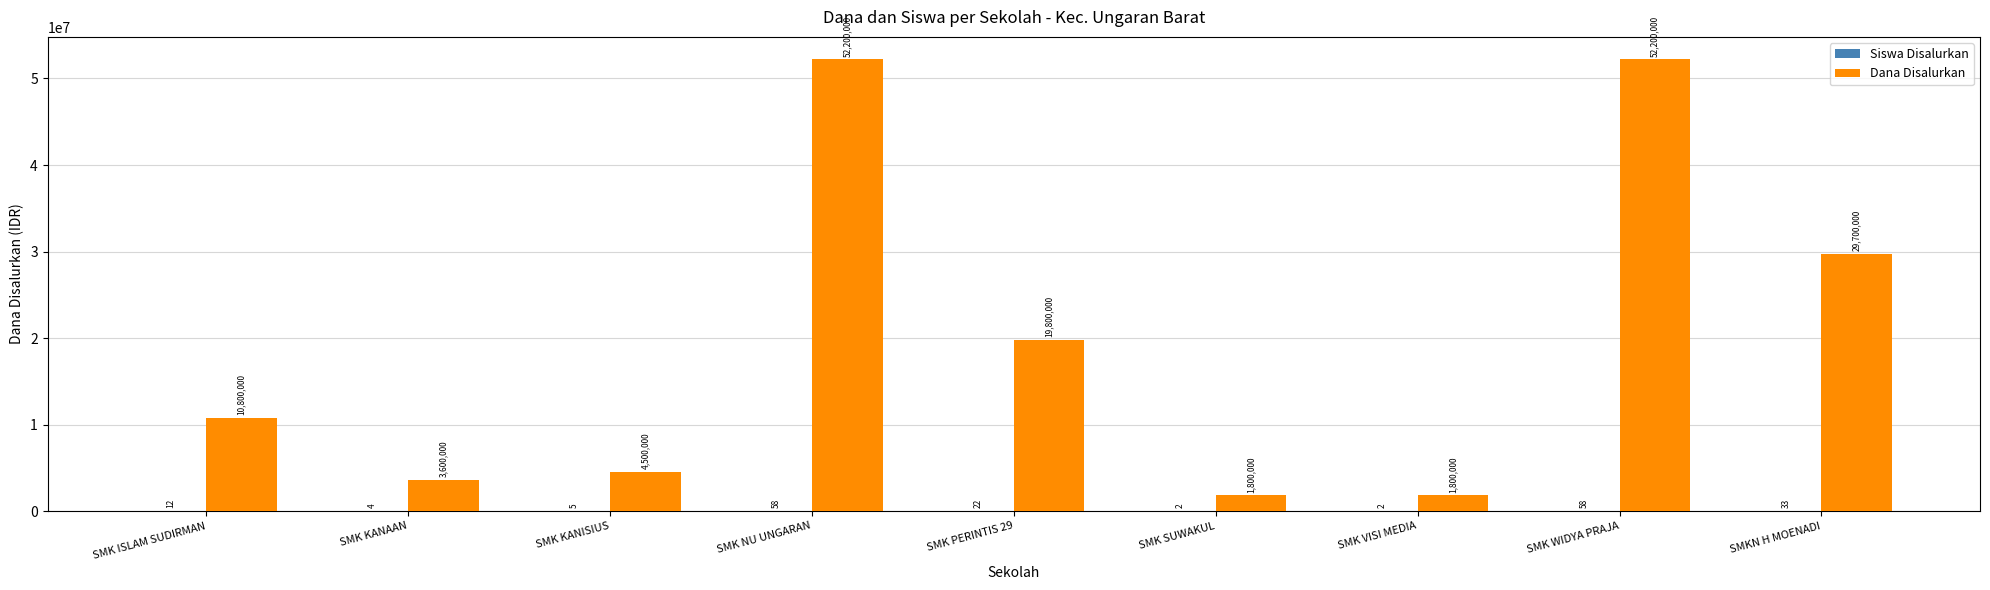

Which series changed the most between SMK PERINTIS 29 and SMK VISI MEDIA?

Dana Disalurkan